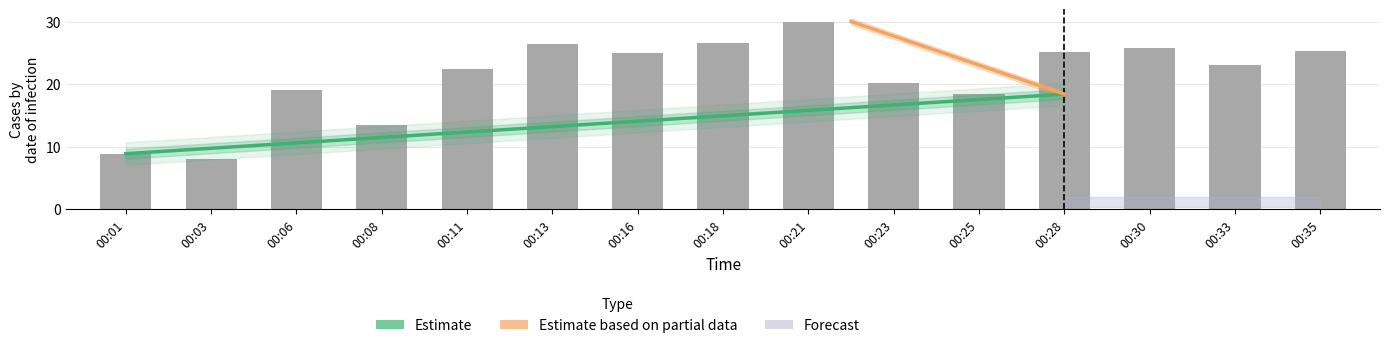

Does the chart contain any negative values?

No